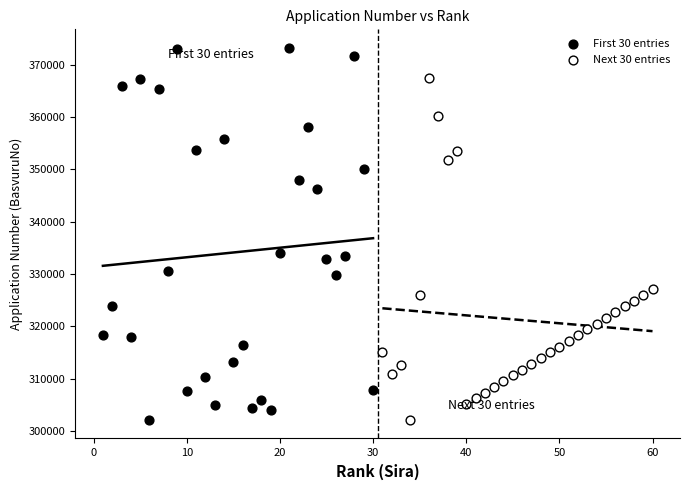

What are all the series names shown in the legend?

First 30 entries, Next 30 entries